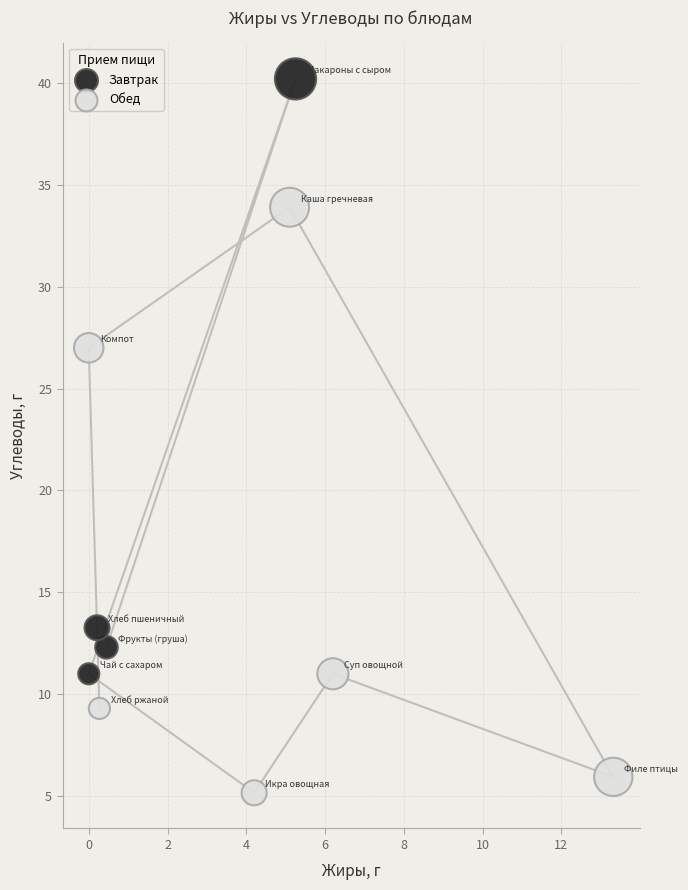

Which series contains the lowest Y value?

Обед